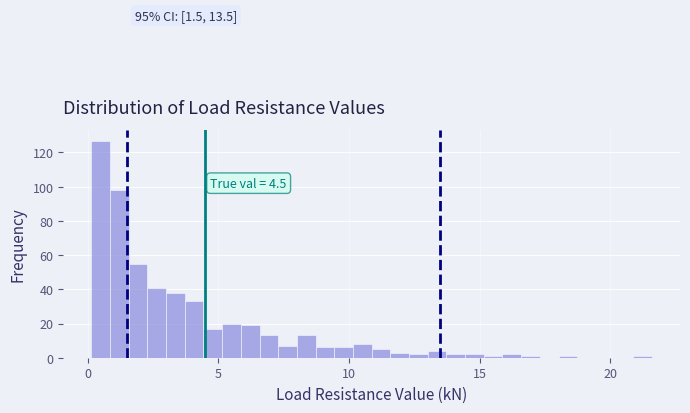

Around what value on the x-axis is the tallest bar? Give the approximate position of its centre, as read against the axis.

0.5